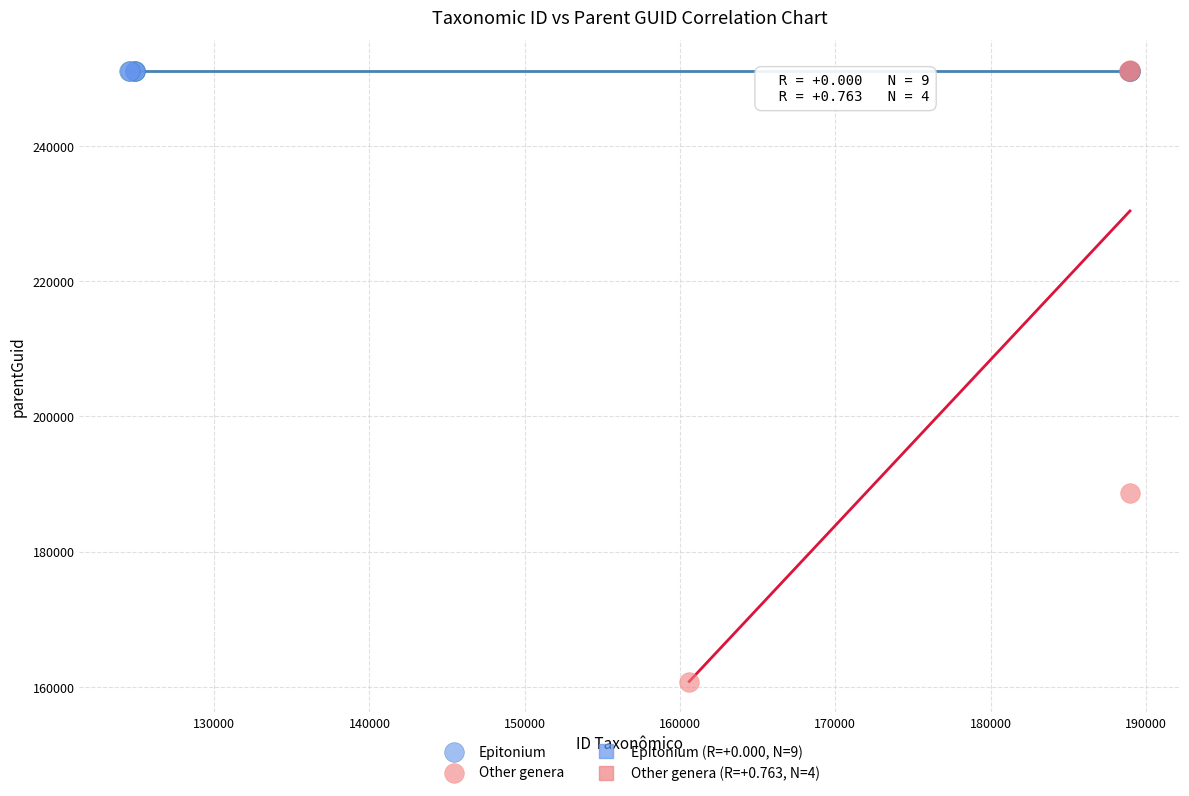

Which series reaches the minimum Y coordinate?

Other genera